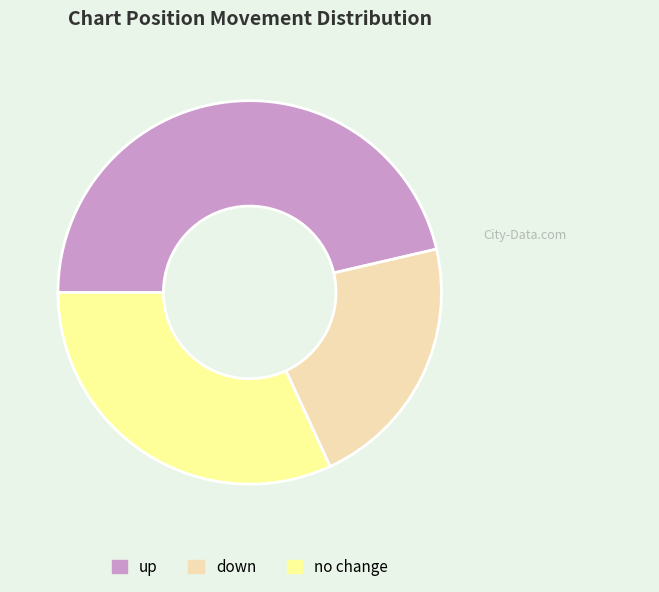

Is it true that down is 22% of the pie?

True